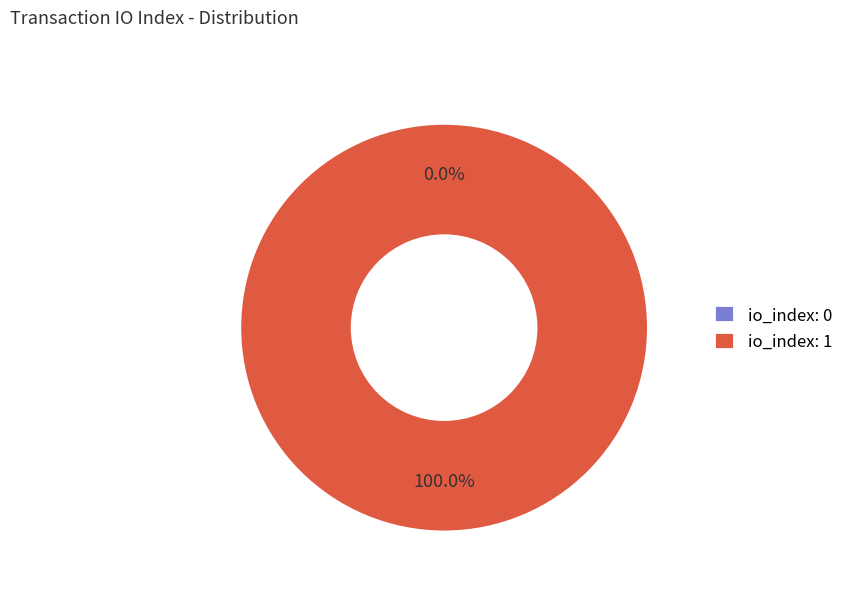

Combined, what portion of the pie is tx_index_1 and tx_index_0?

100.0%